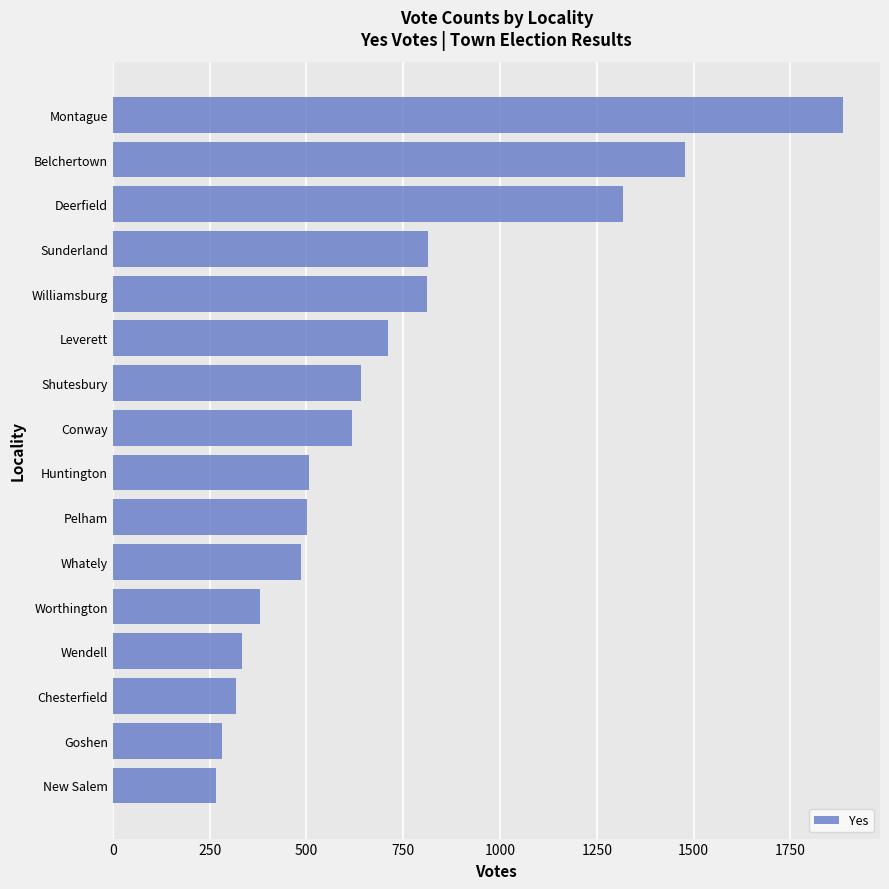

True or false: the data shows 318 at Chesterfield.

True